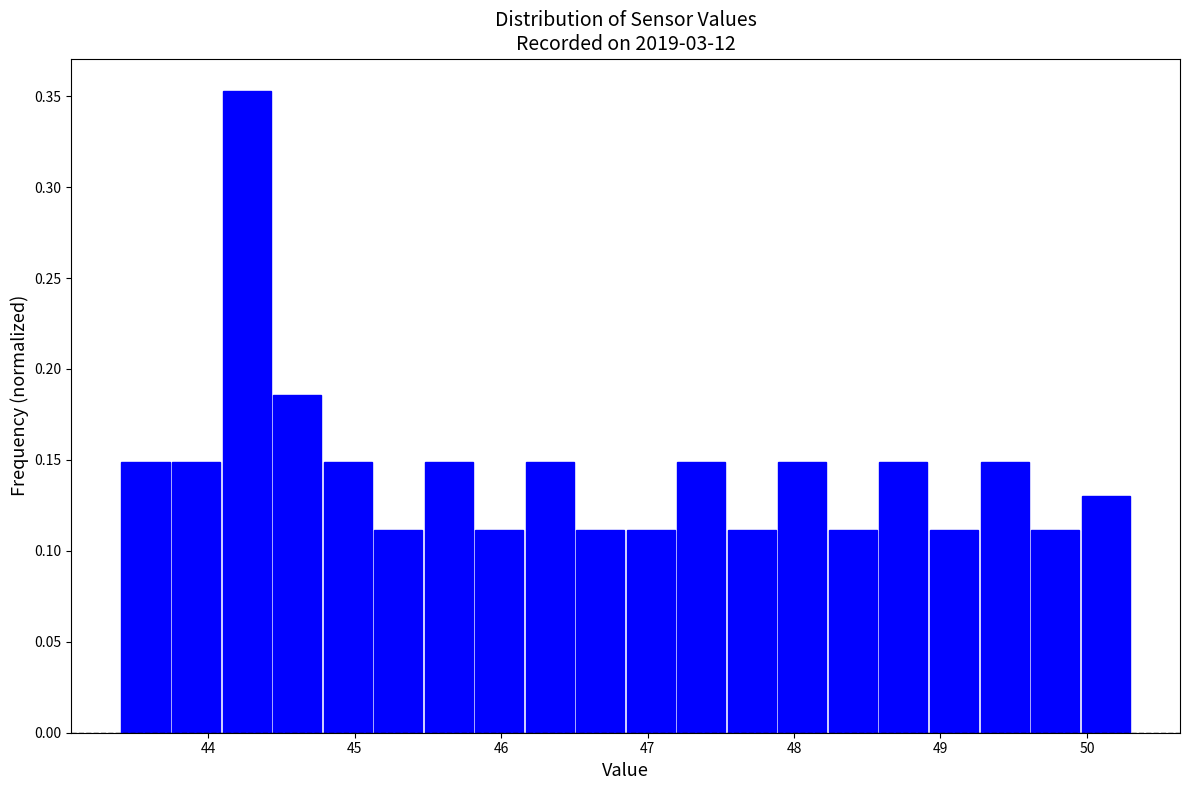

Read against the x-axis, roughly where is the centre of the tallest bar?

44.3